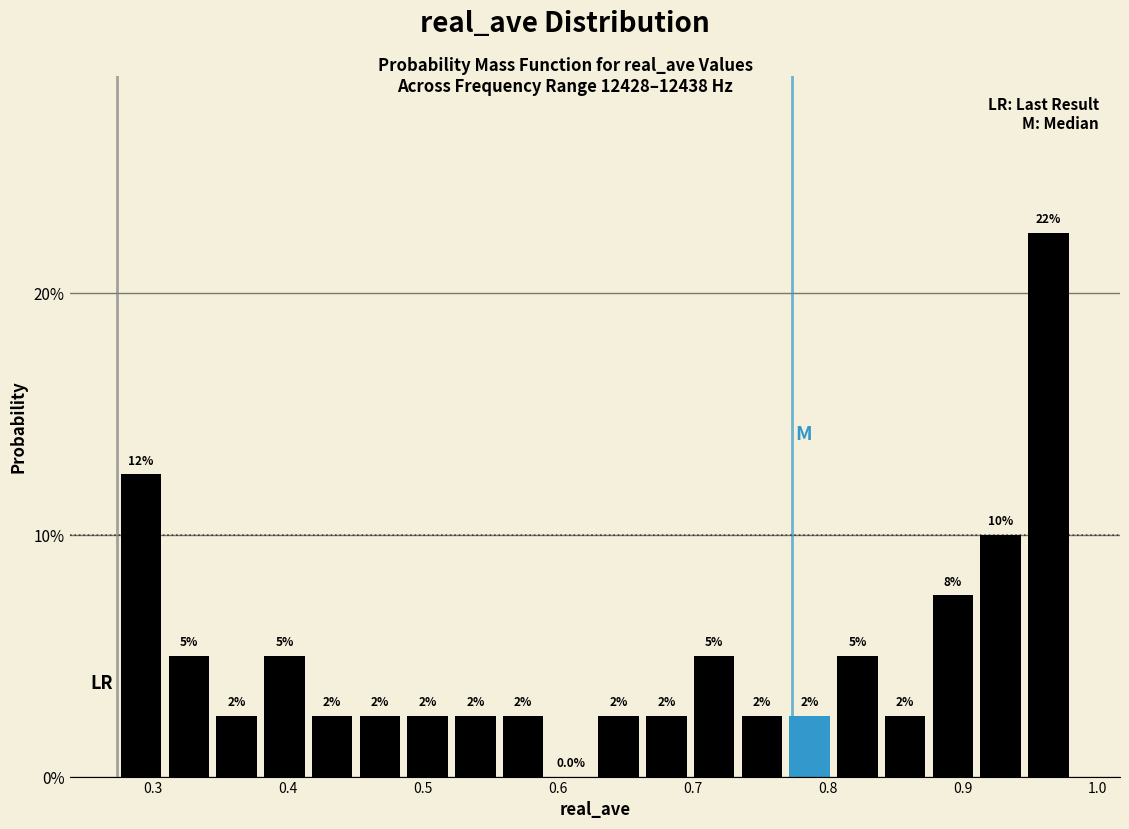

Read against the x-axis, roughly where is the centre of the tallest bar?

0.96